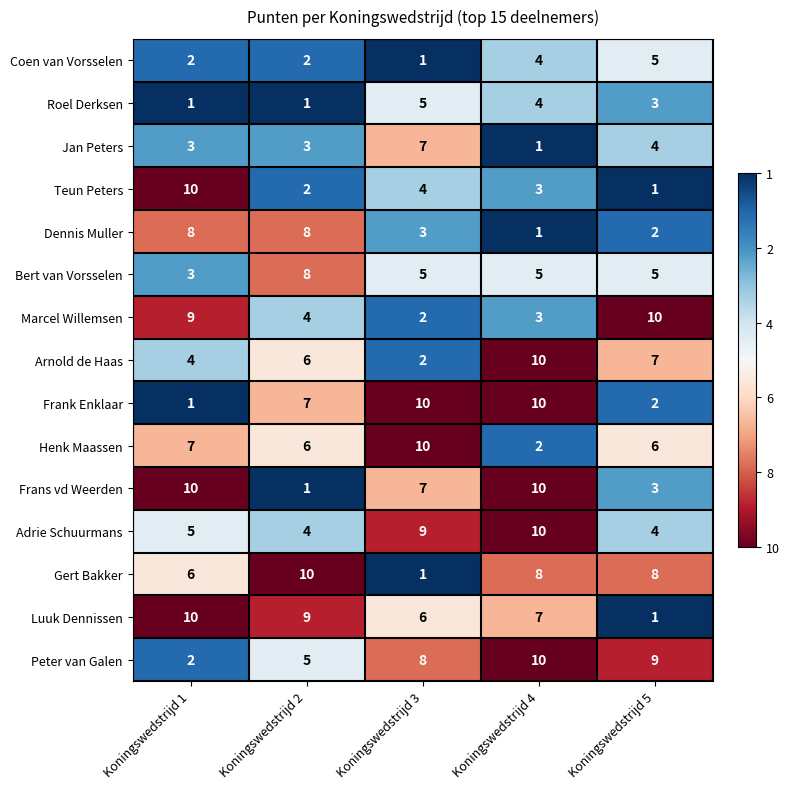

Rank the categories by Teun Peters value from highest to lowest.

Koningswedstrijd 1, Koningswedstrijd 3, Koningswedstrijd 4, Koningswedstrijd 2, Koningswedstrijd 5